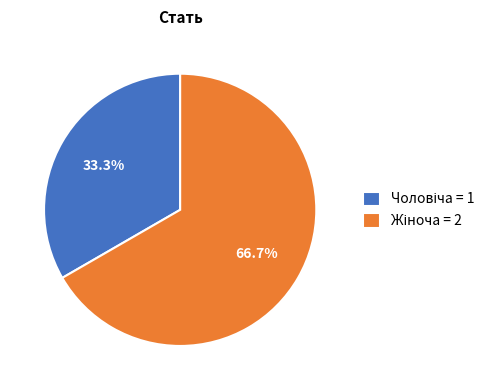

Does any single category account for the majority?

Yes